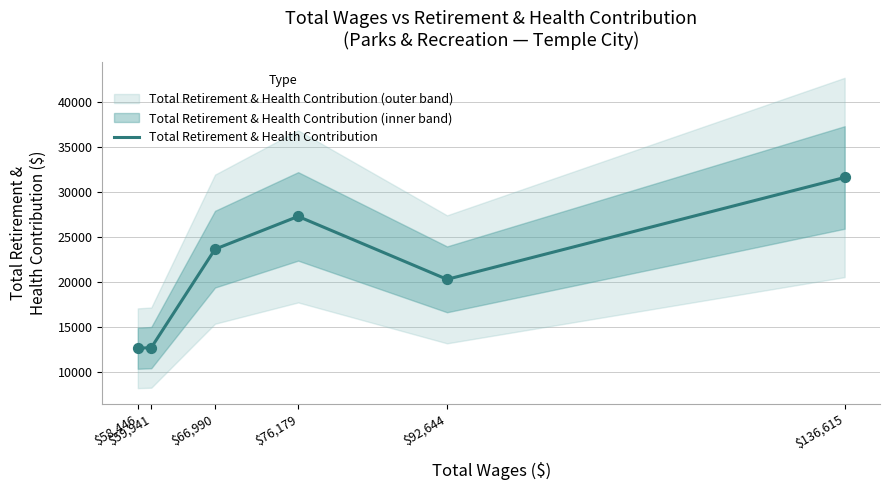

What is the change in value from $66,990 to $136,615?

+7970